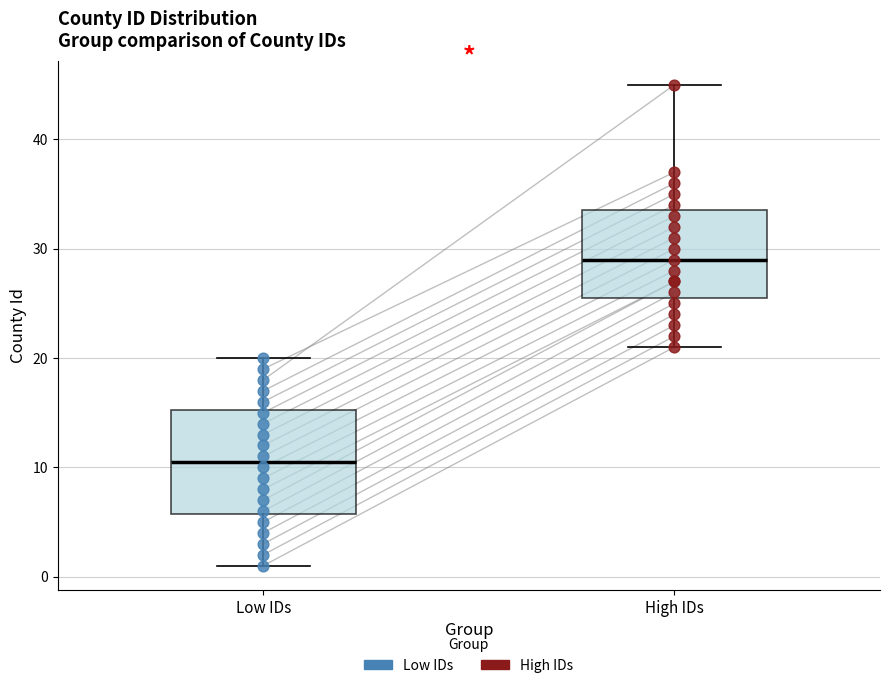

Where does the upper whisker of the box for High IDs end on the y-axis? The values are not printed on the chart, so give them approximately, as read against the axis.

45